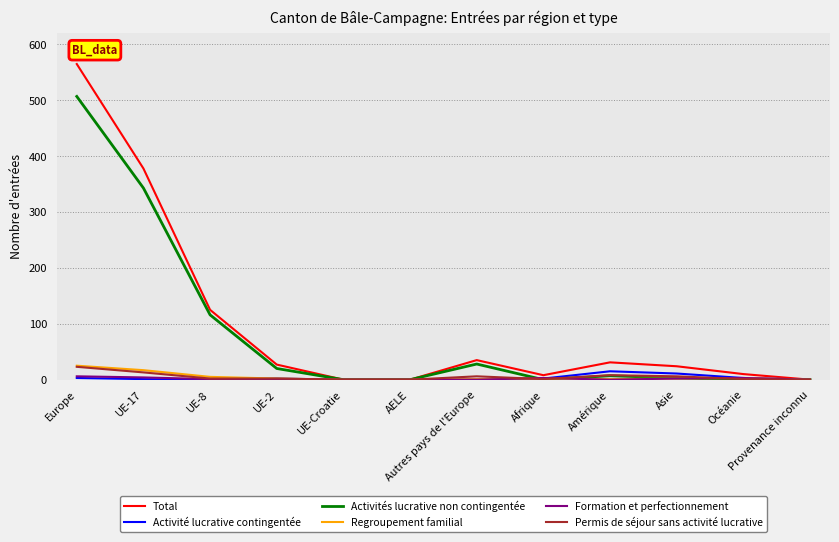

Is it true that Activités lucrative non contingentée equals 0 at Afrique?

True